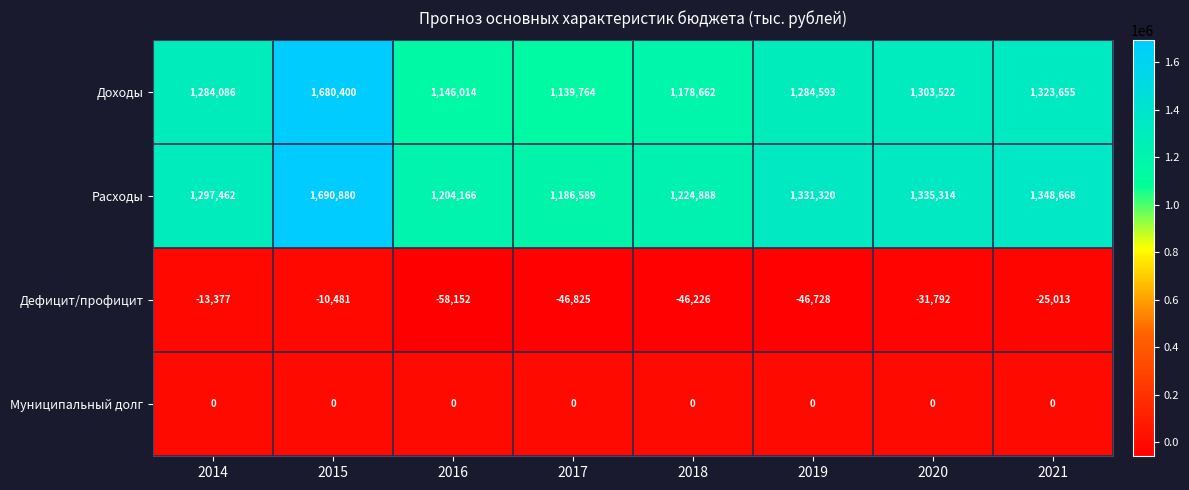

List the labels in order of Доходы value, largest first.

2015, 2021, 2020, 2019, 2014, 2018, 2016, 2017